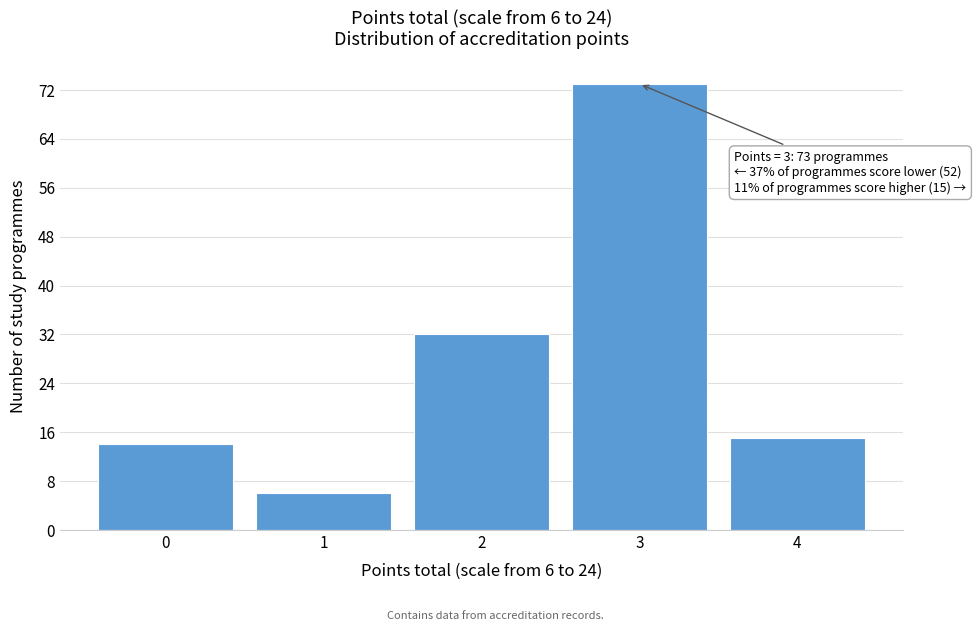

Reading right to left, transcribe all the data shown in this chart.

4=15	3=73	2=32	1=6	0=14